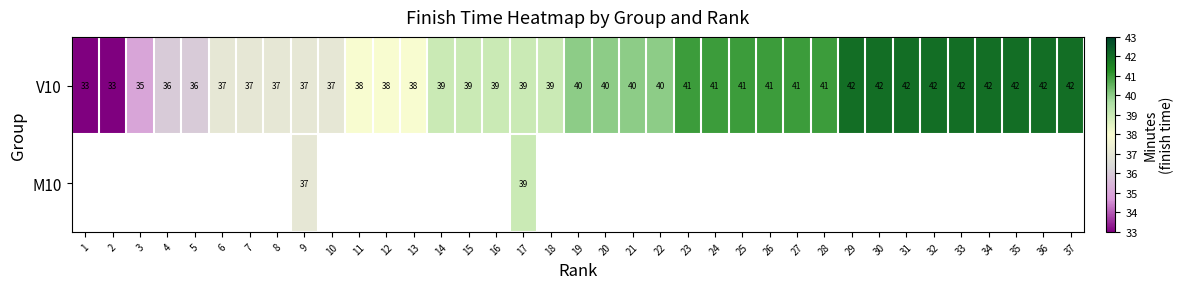

The V10 series shows 24 at 5. True or false?

False